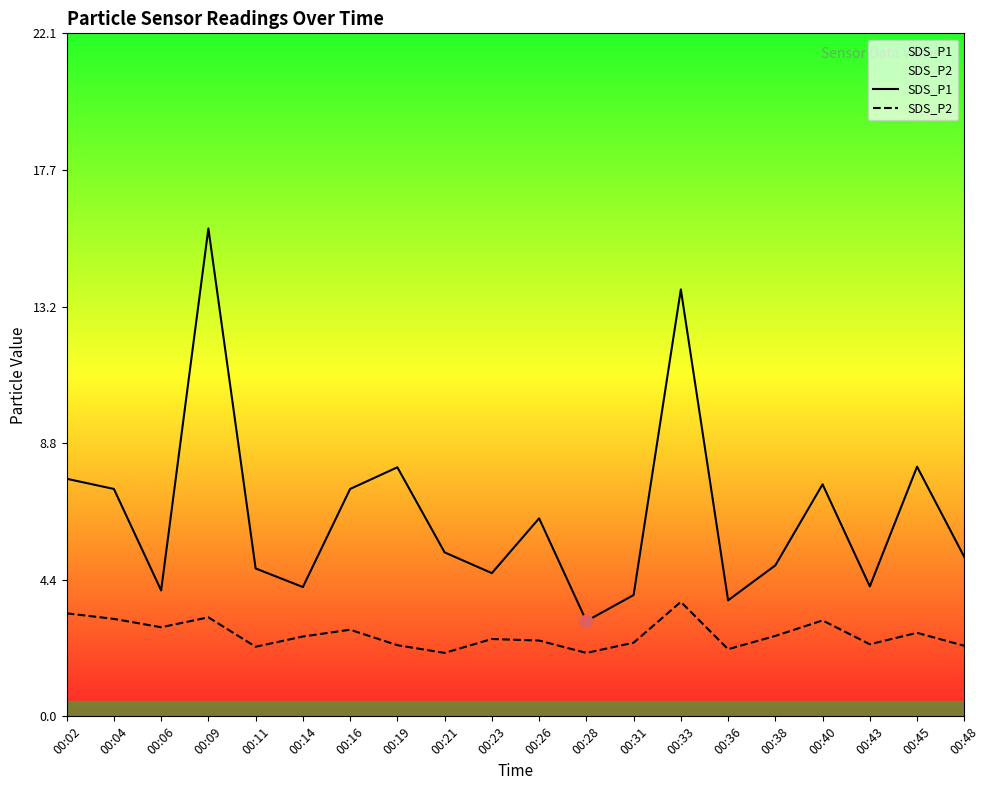

At which category is the sum across all series the highest?

00:09